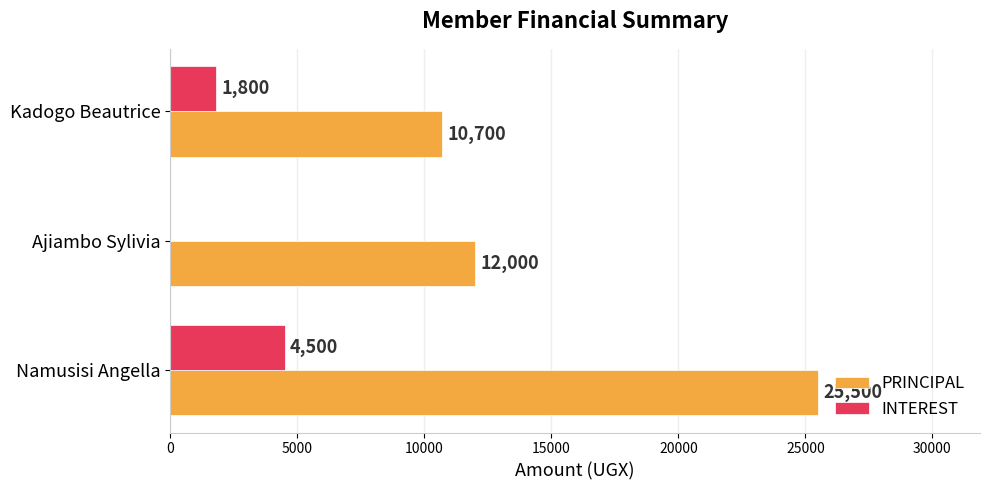

Which series has the largest range (max minus min)?

PRINCIPAL